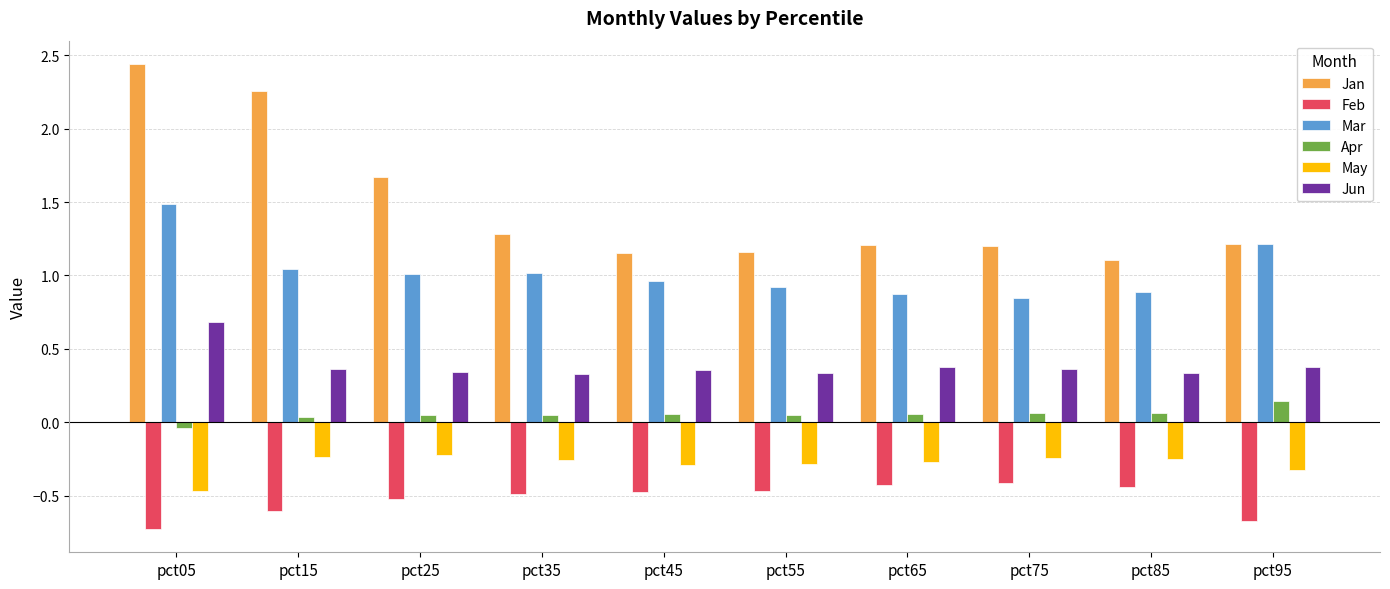

The value of Jan at pct75 is 1.2. True or false?

True